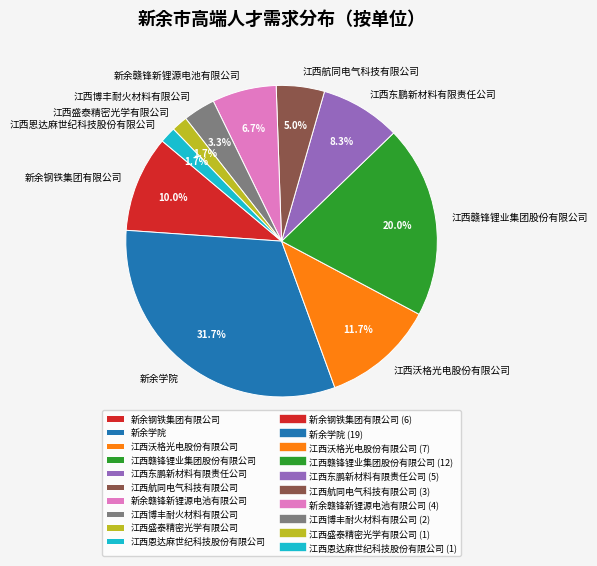

What is the ratio of the value at 江西航同电气科技有限公司 to the value at 新余钢铁集团有限公司?

0.5